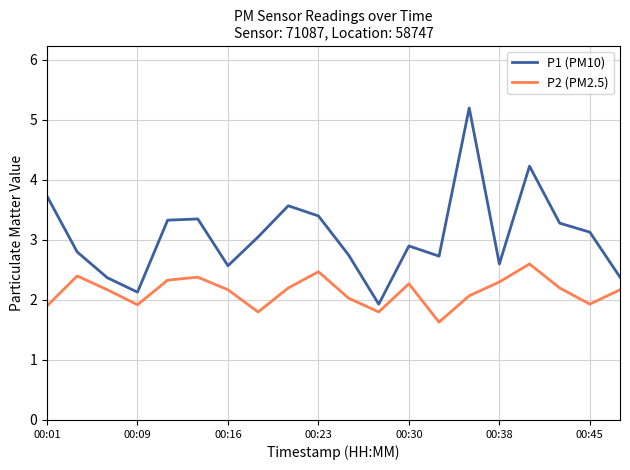

What is the greatest value displayed?

5.2